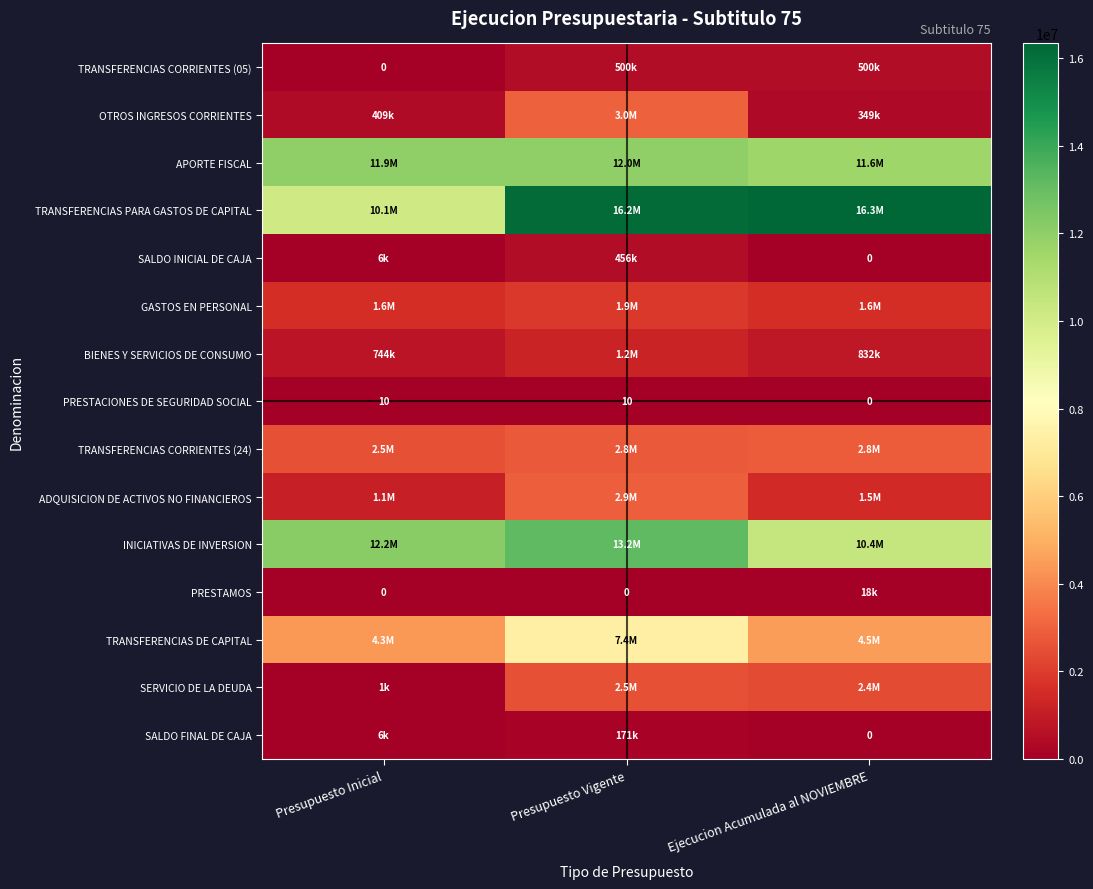

What is the sum of all PRESTACIONES DE SEGURIDAD SOCIAL values?

20